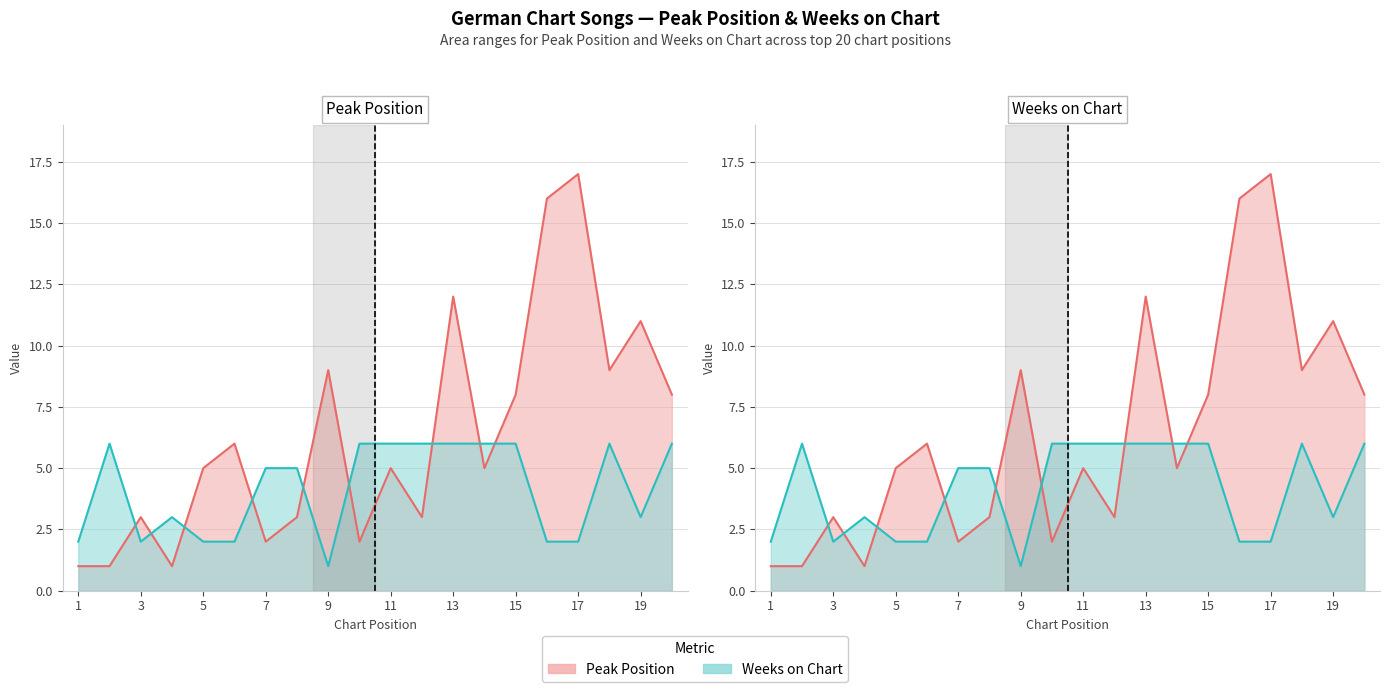

Is it true that Peak Position equals 9 at 9?

True